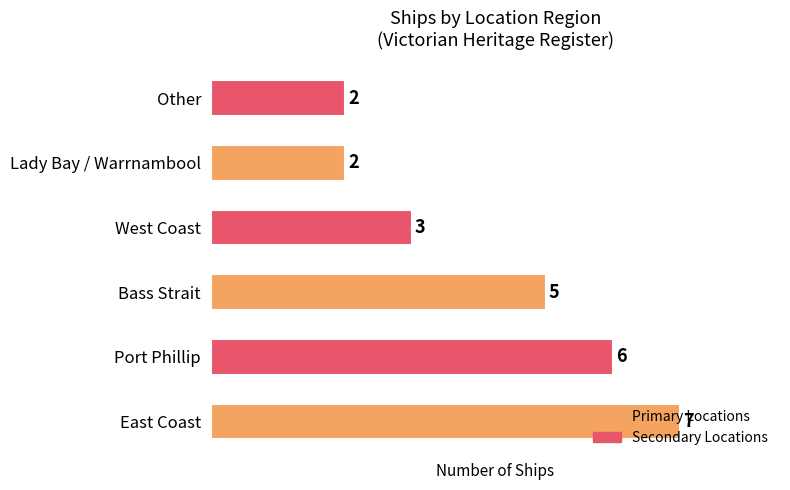

What is the difference between the second highest and minimum values?

4